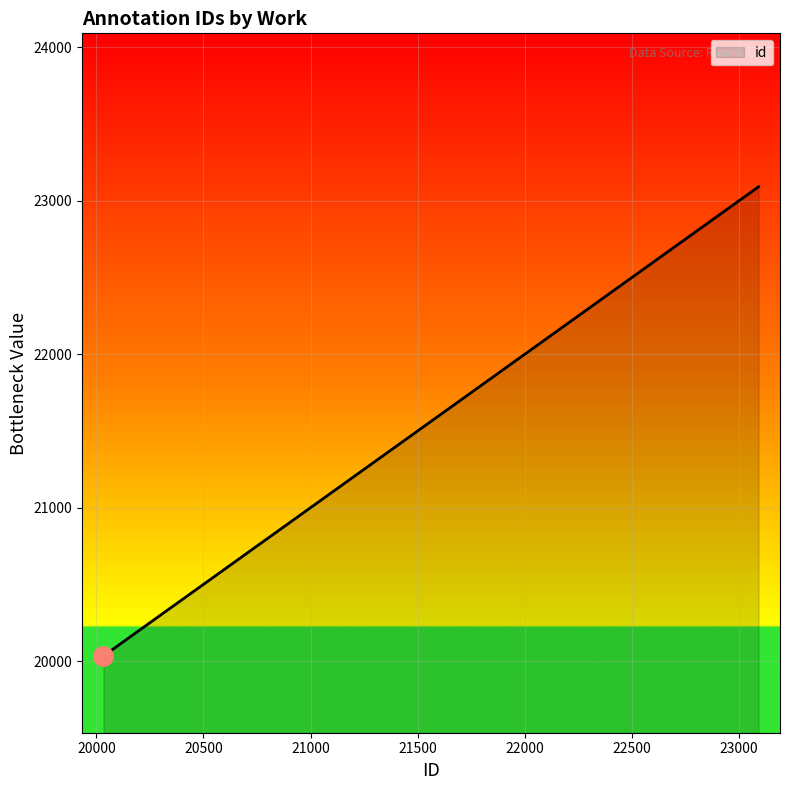

What is the average value?

20719